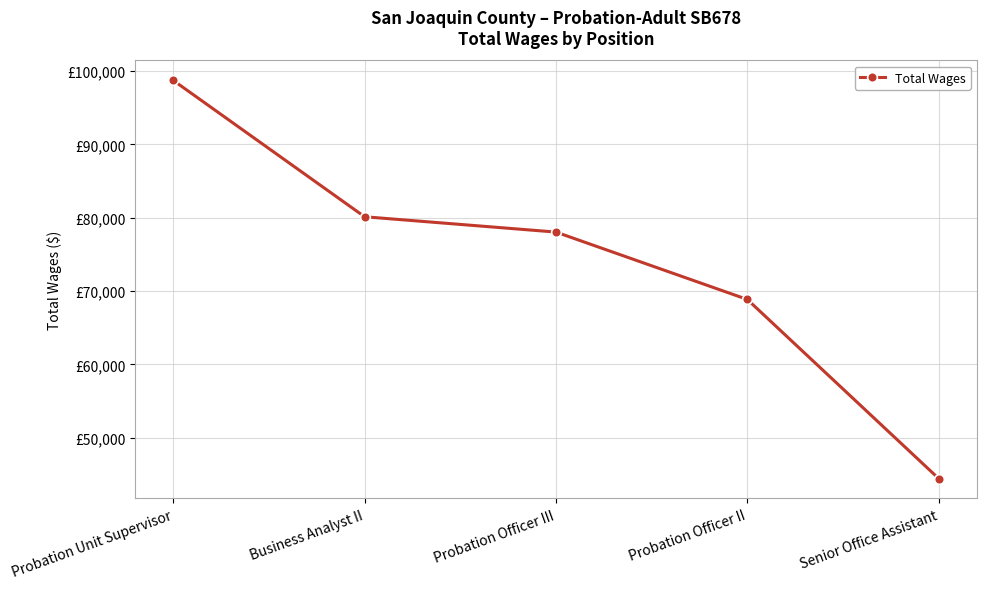

What is the label of the 3rd point from the right?

Probation Officer III